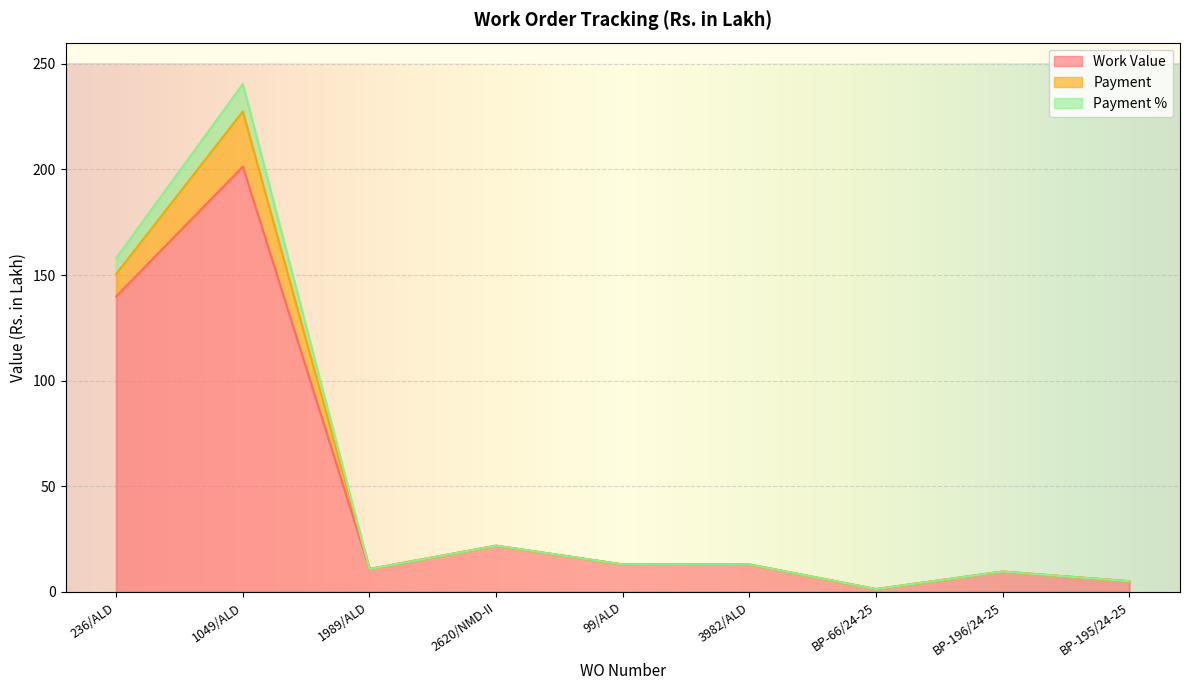

What position from the left is 1989/ALD?

3